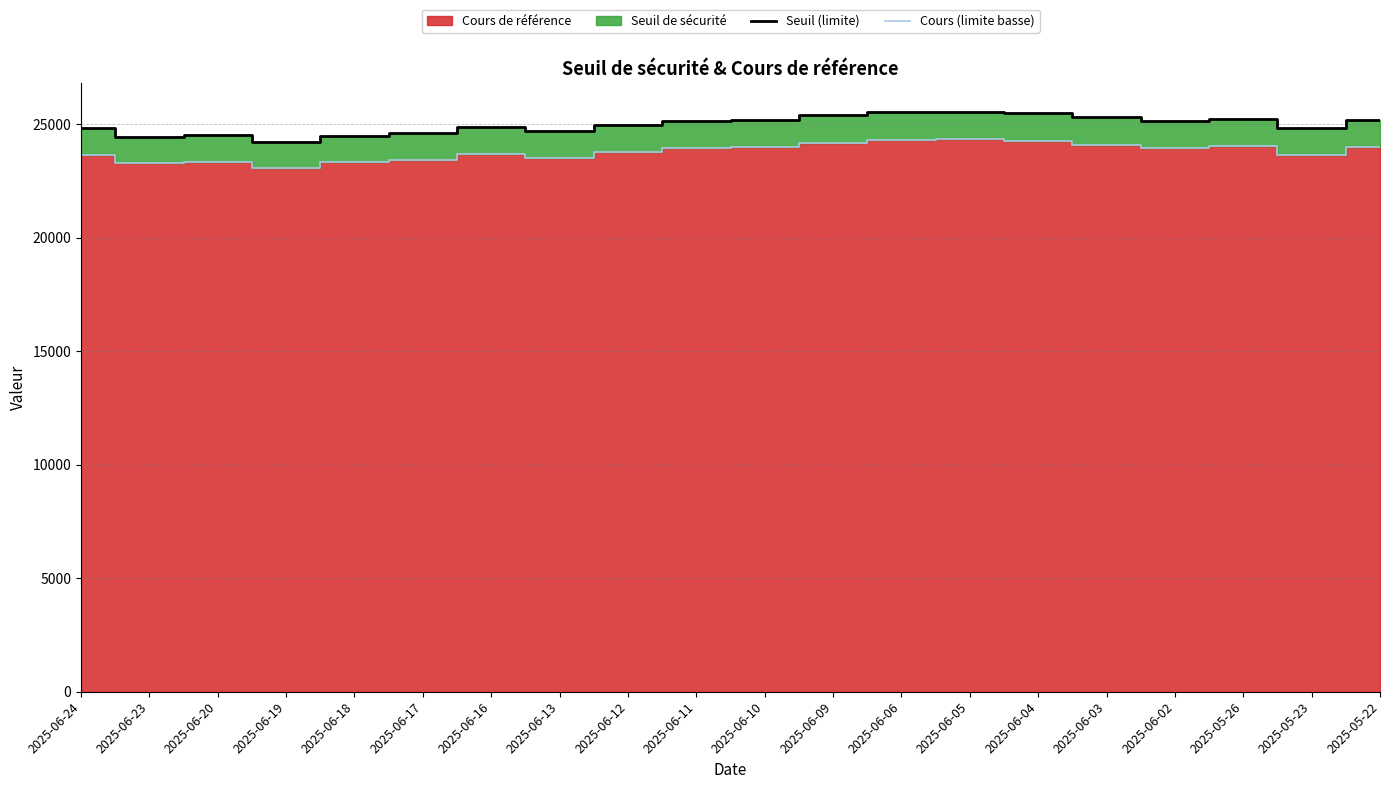

Which series has the largest range (max minus min)?

Seuil (limite)